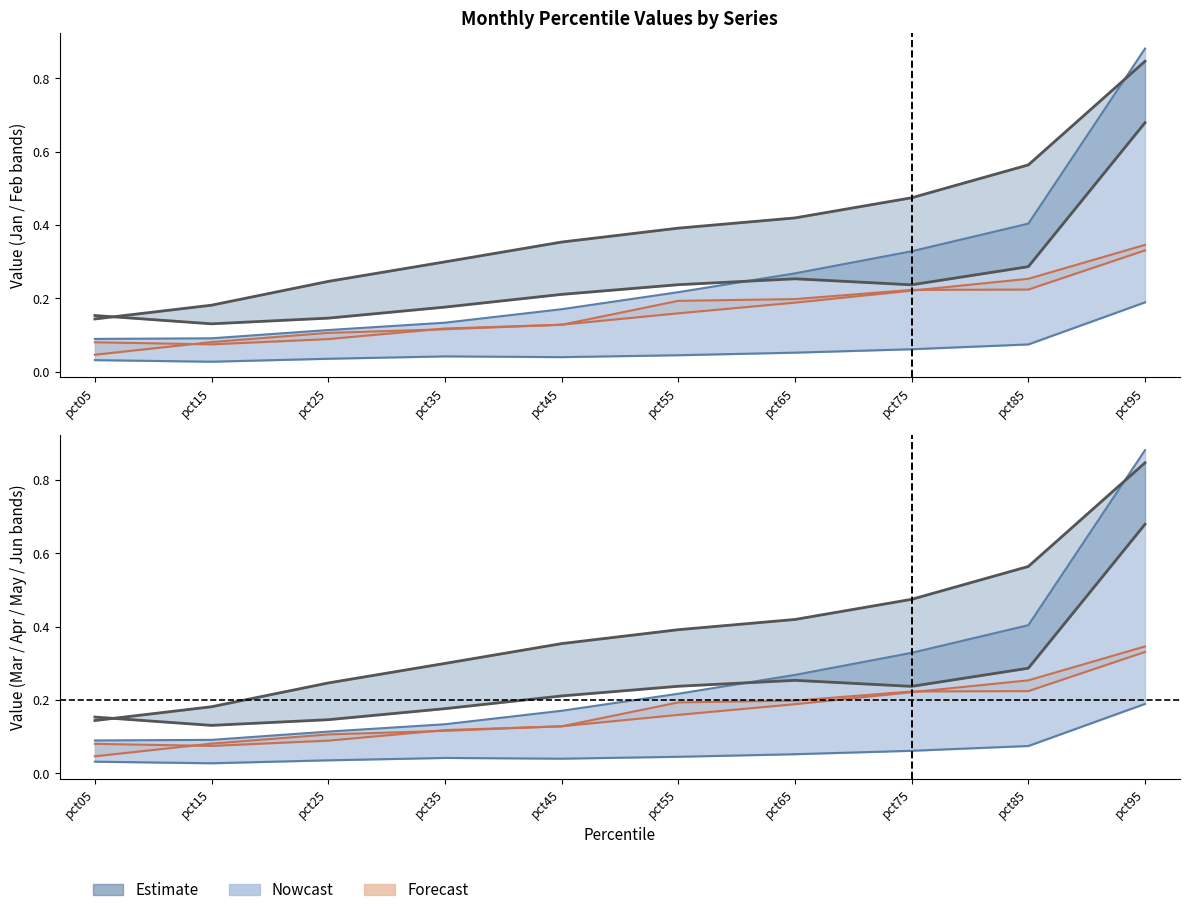

What is the approximate value of Forecast at pct25?

0.1